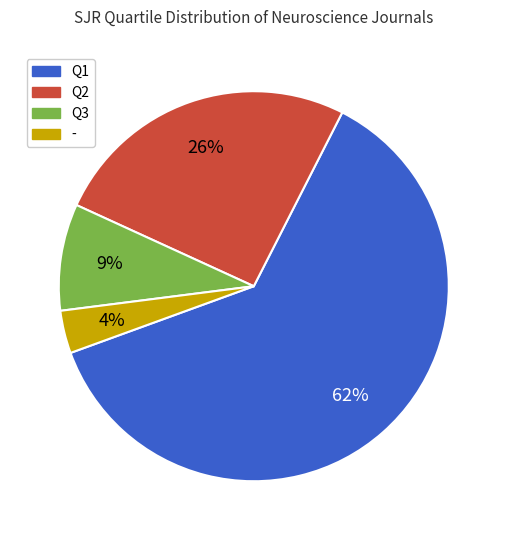

Which slice represents more than half of the pie?

Q1